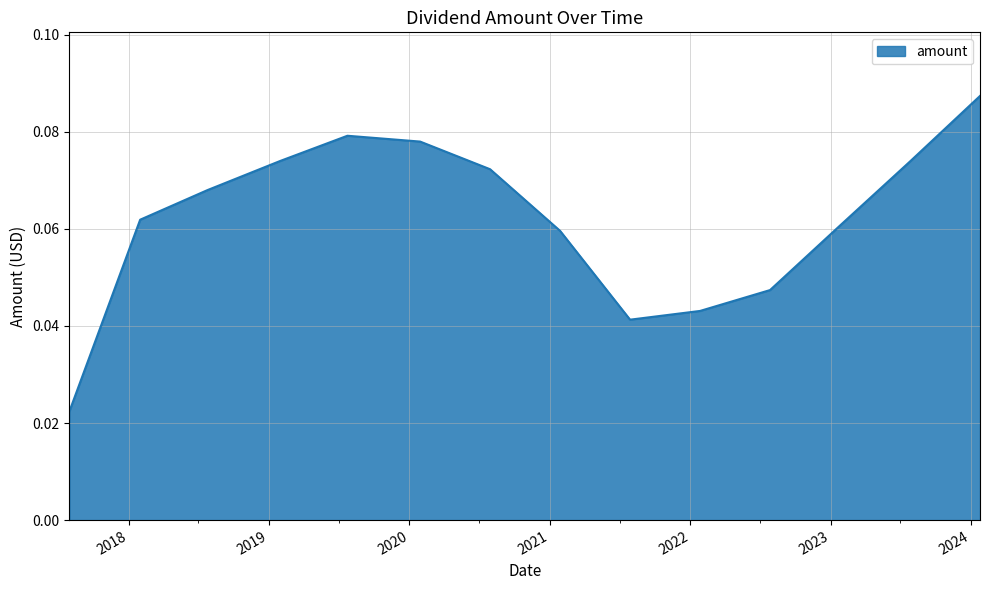

Count the values in the range 0 to 1.

14